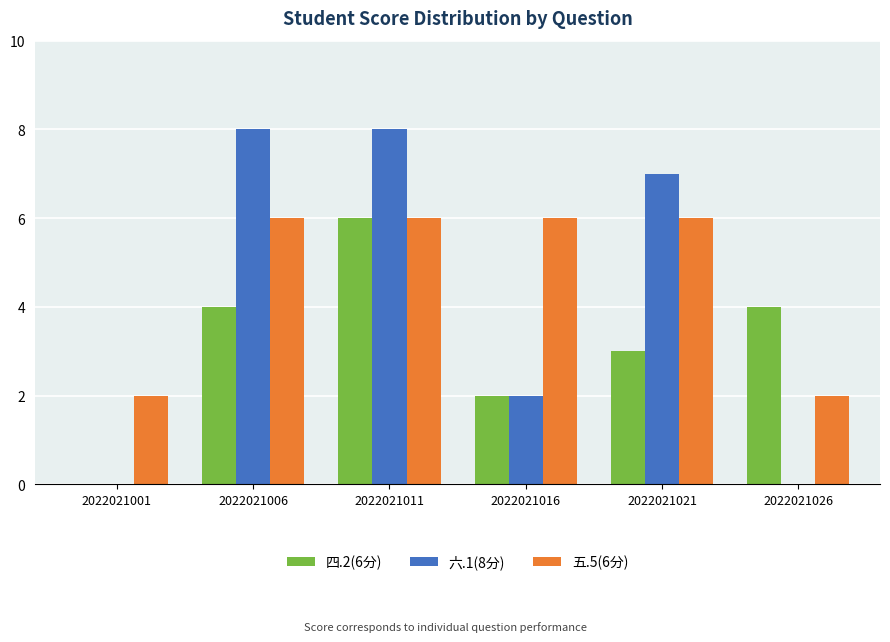

True or false: 六.1(8分) has a value of 8 at 2022021011.

True